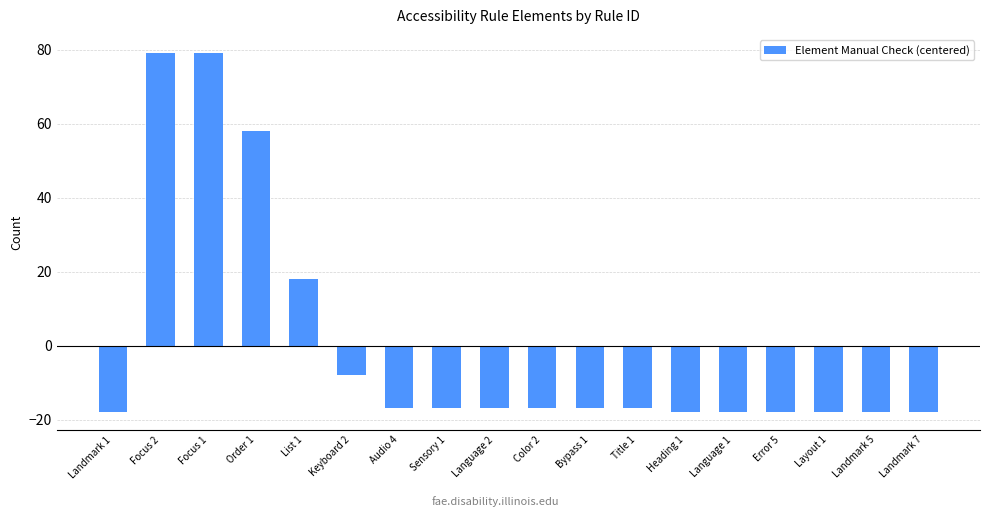

How many distinct data groups are displayed?

1